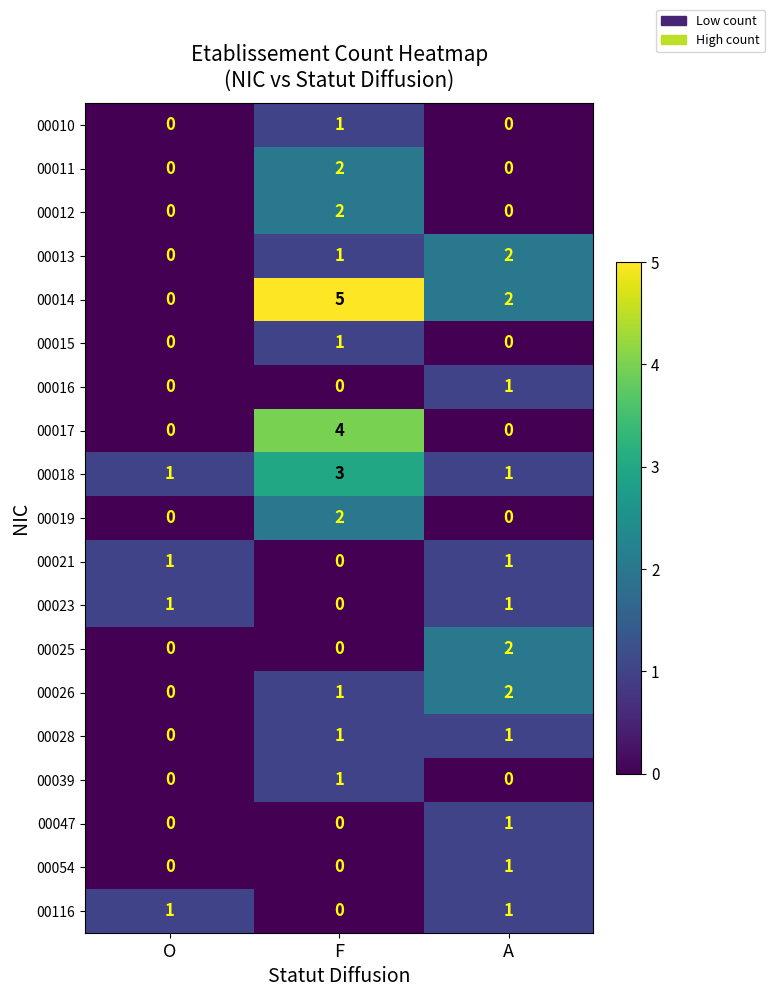

What is the total value across all series at F?

24